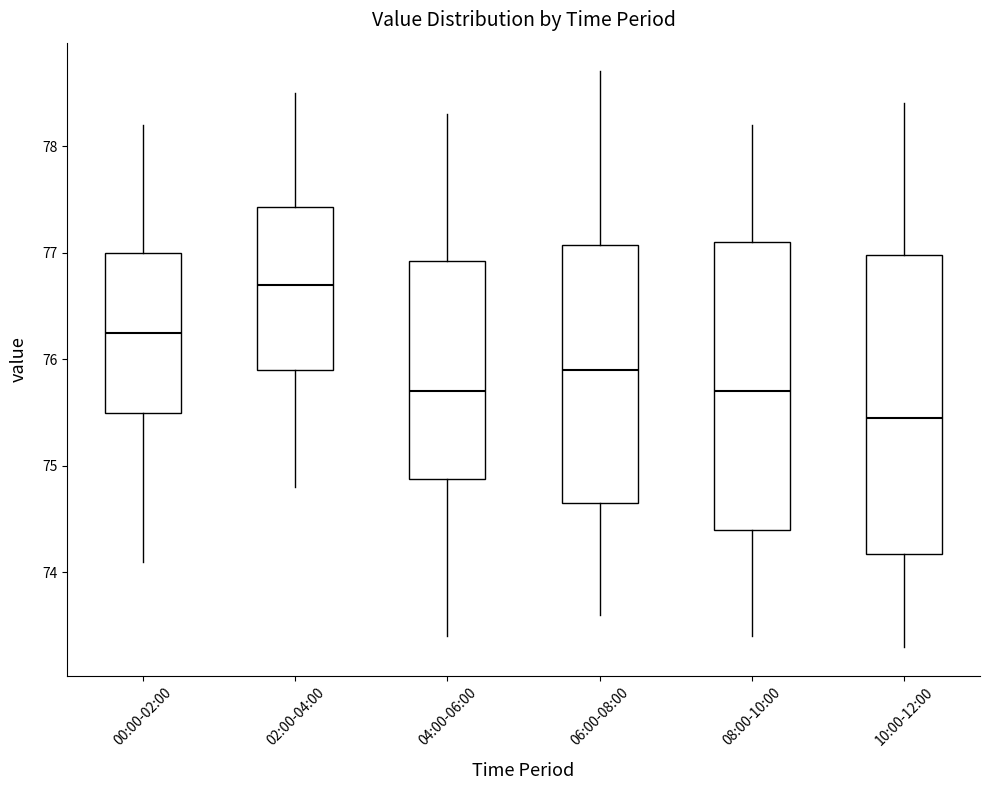

Reading left to right, read every box against the y-axis: the position of its median line, the range the box covers, and the ends of its whiskers. The values are not printed on the chart, so give them approximately, as read against the axis.

00:00-02:00: median 76.3, box 75.5 to 77.0, whiskers 74.1 to 78.2
02:00-04:00: median 76.7, box 75.9 to 77.4, whiskers 74.8 to 78.5
04:00-06:00: median 75.7, box 74.9 to 76.9, whiskers 73.4 to 78.3
06:00-08:00: median 75.9, box 74.7 to 77.1, whiskers 73.6 to 78.7
08:00-10:00: median 75.7, box 74.4 to 77.1, whiskers 73.4 to 78.2
10:00-12:00: median 75.5, box 74.2 to 77.0, whiskers 73.3 to 78.4